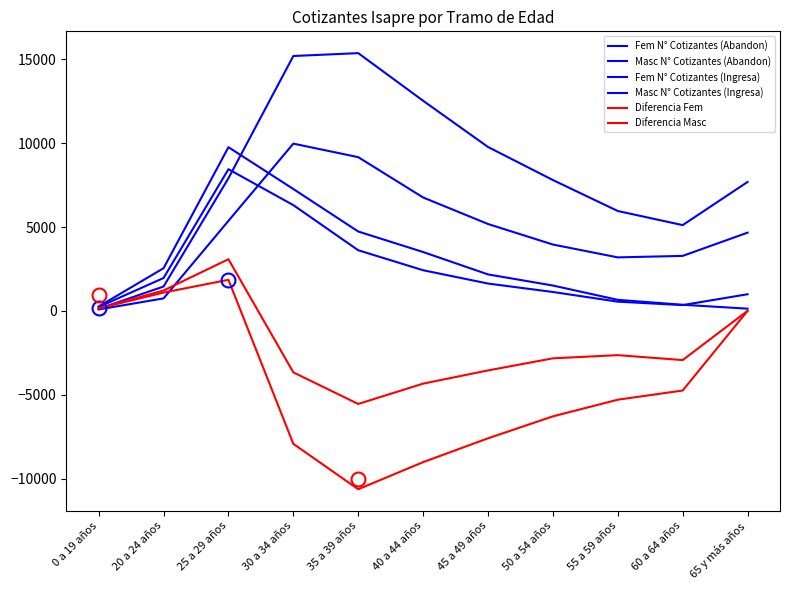

How many lines are shown in the chart?

6